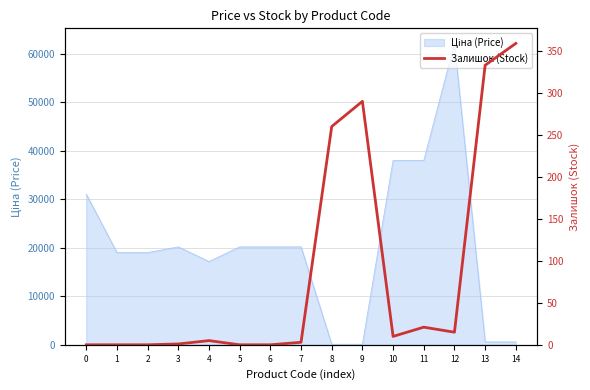

Is it true that the value at 5 is 0?

True